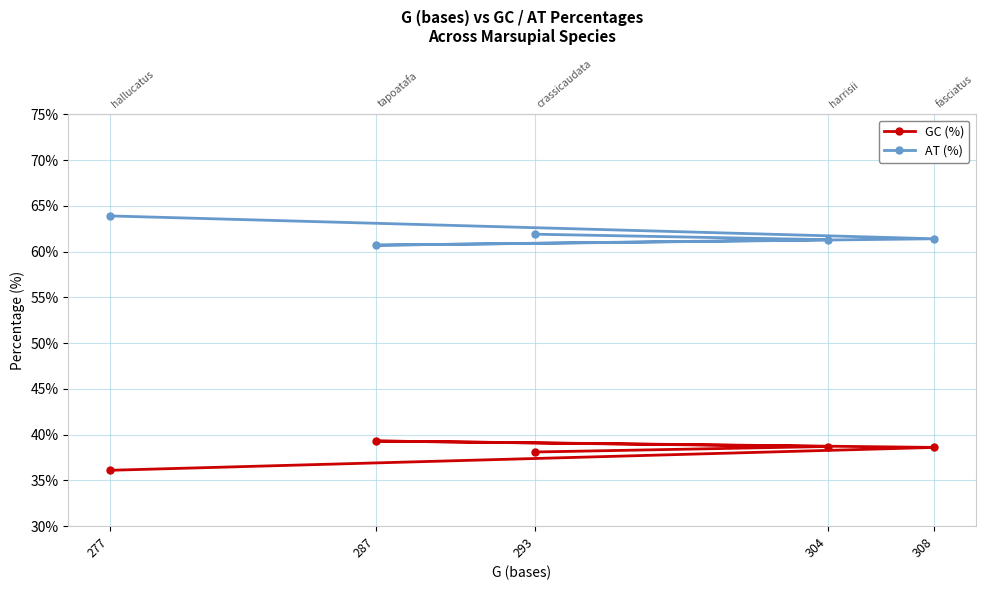

True or false: GC (%) and AT (%) cross at least once.

False